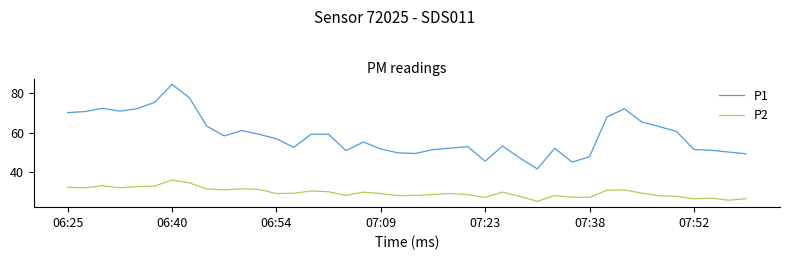

What is the sum of all P1 values?

2344.2